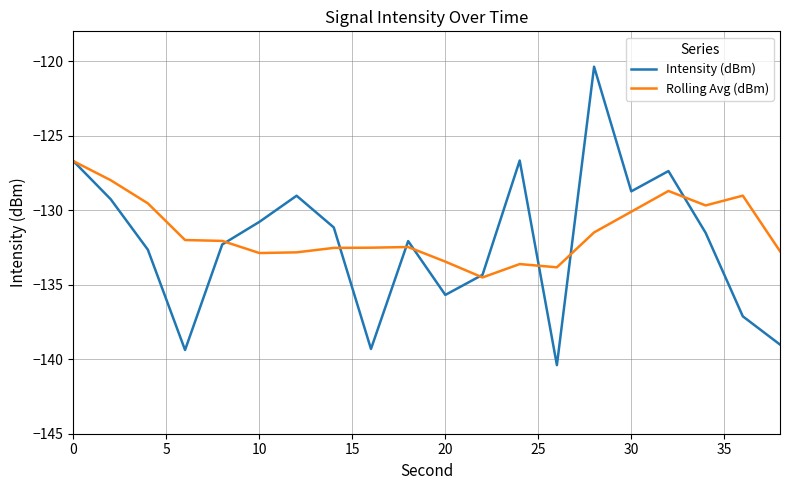

List the series in order of their peak value, highest first.

Intensity (dBm), Rolling Avg (dBm)